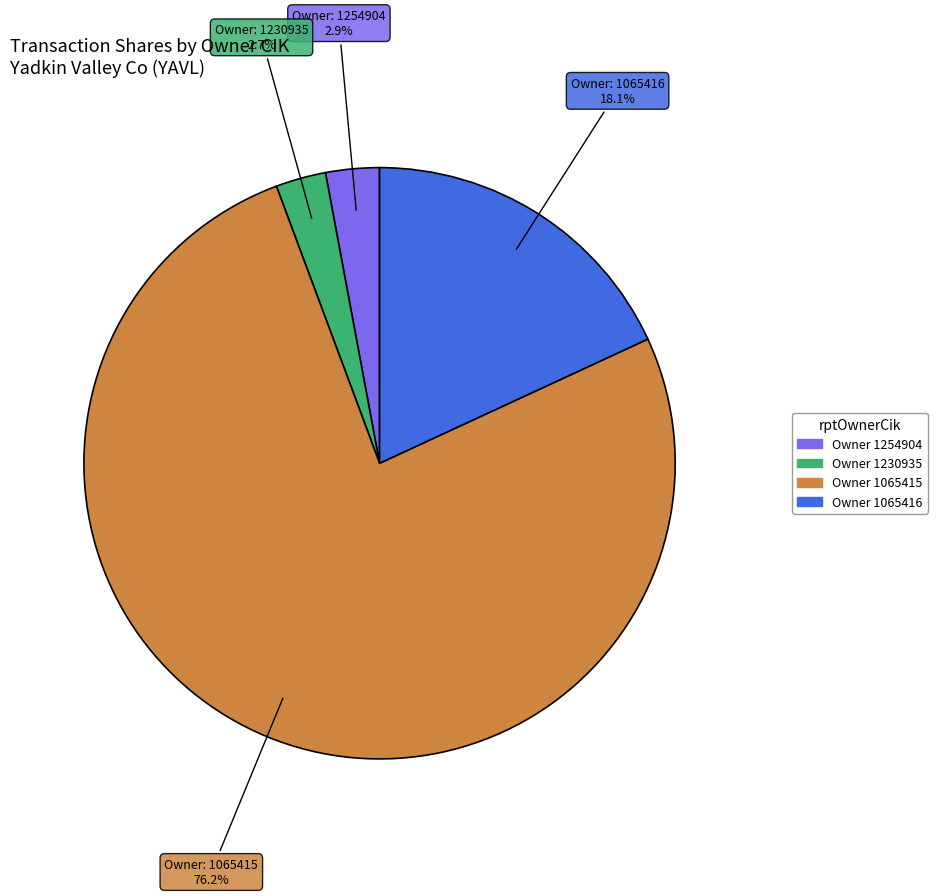

Is there a majority slice in this chart?

Yes